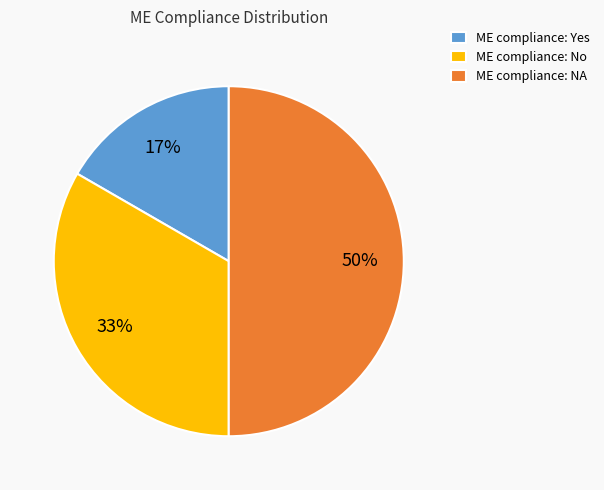

Rank the categories by value from lowest to highest.

ME compliance: Yes, ME compliance: No, ME compliance: NA